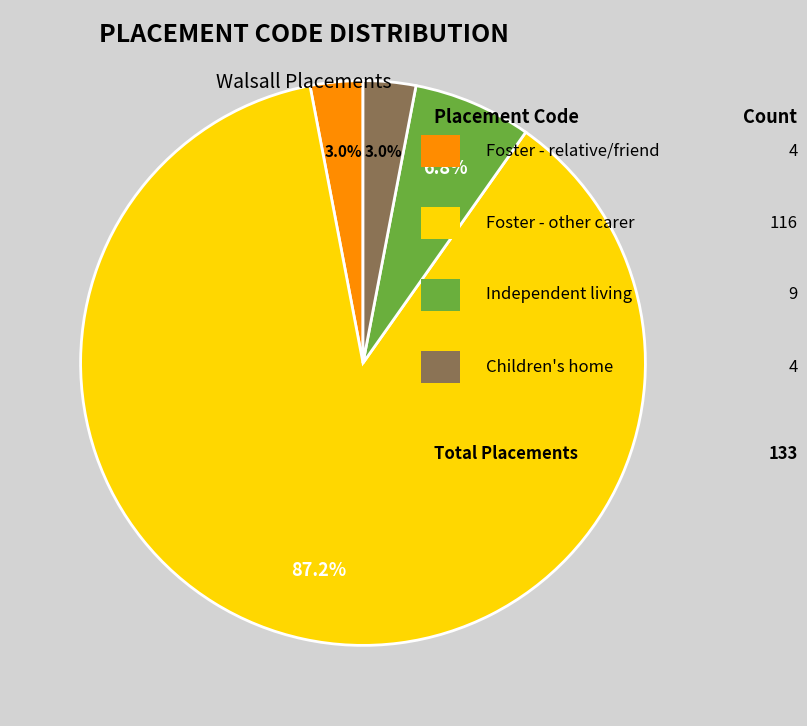

Does any single category account for the majority?

Yes